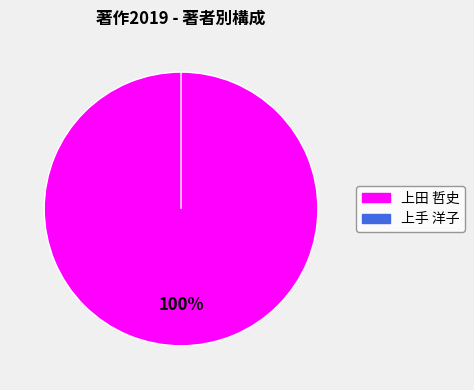

Is there a majority slice in this chart?

Yes